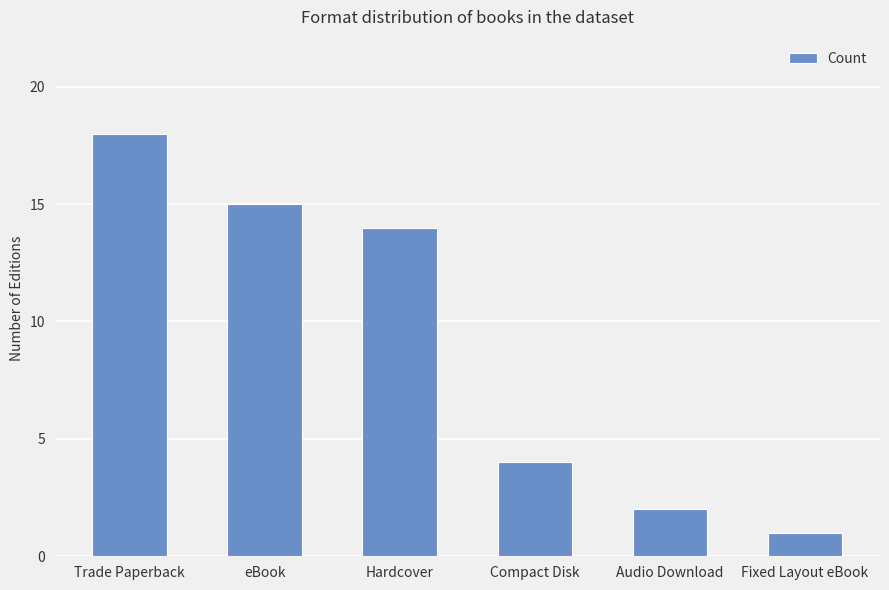

True or false: the data shows 3 at Audio Download.

False